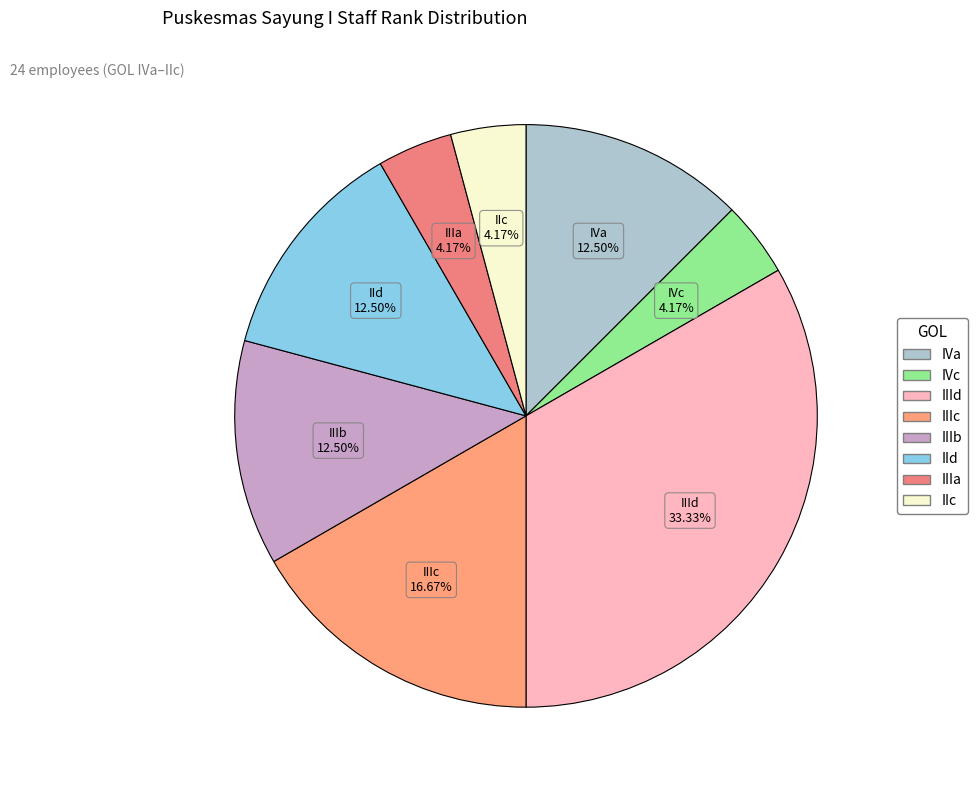

Which category has the biggest portion of the pie?

IIId